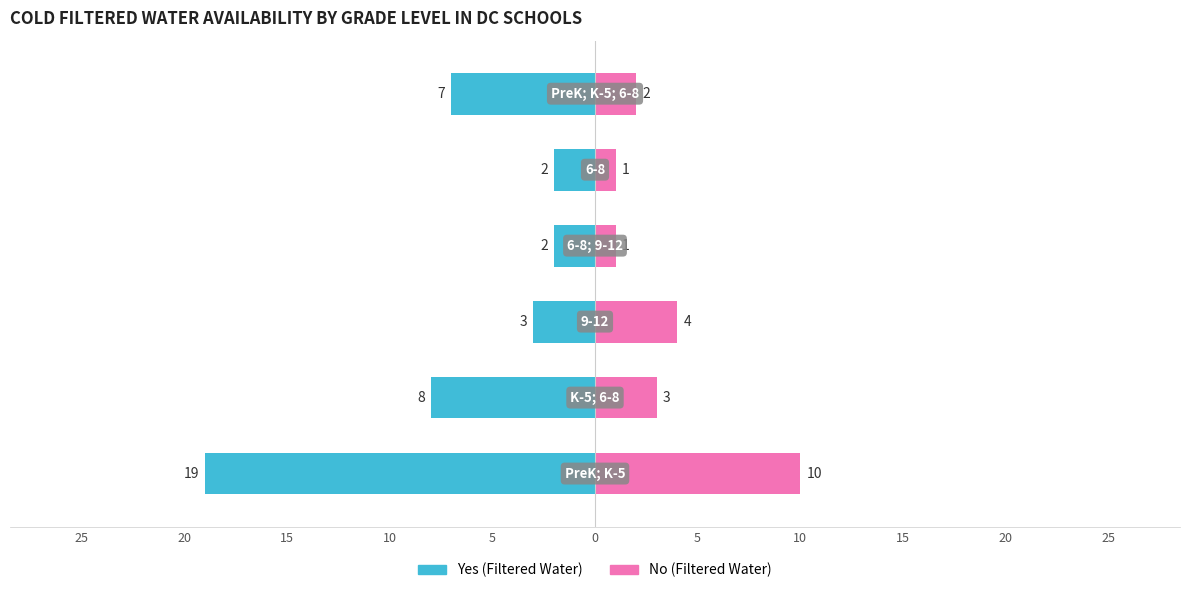

Is it true that No (Filtered Water) equals 2 at 0?

True